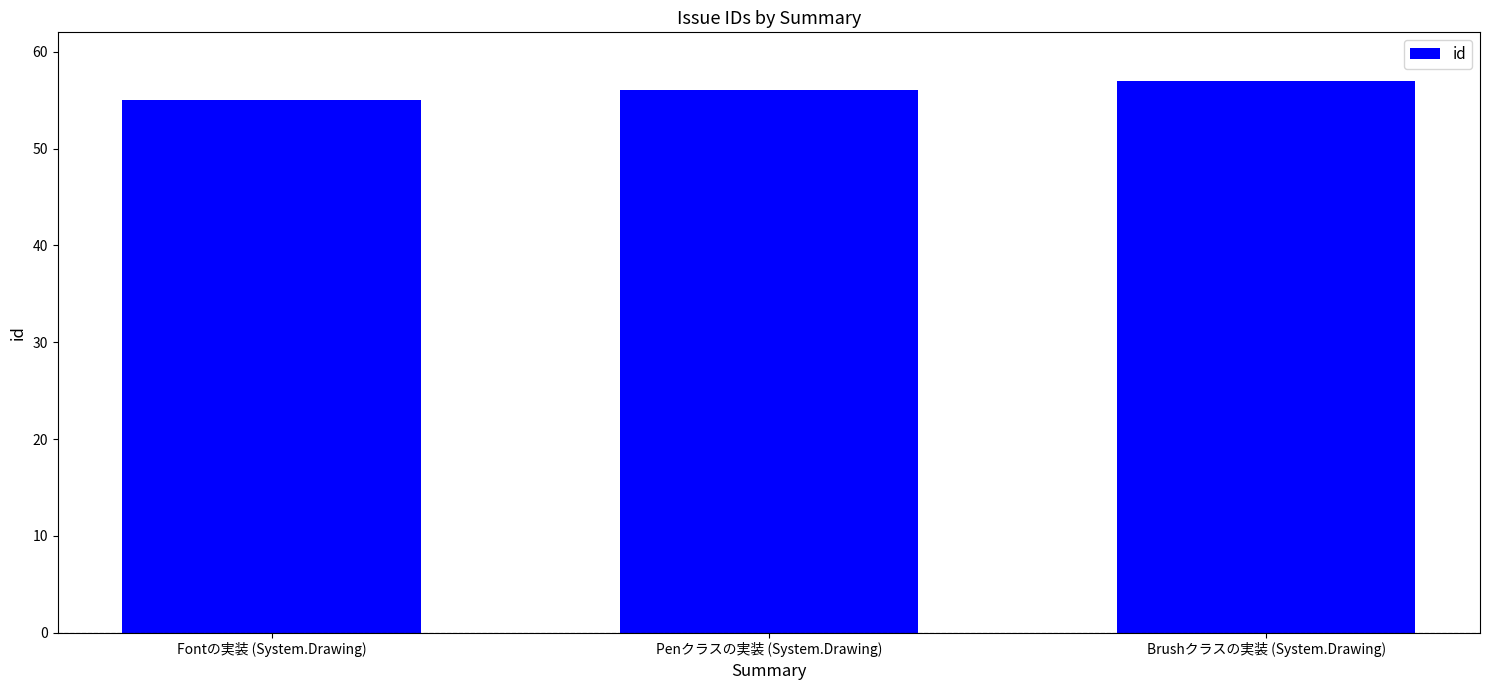

Are the bars horizontal?

No